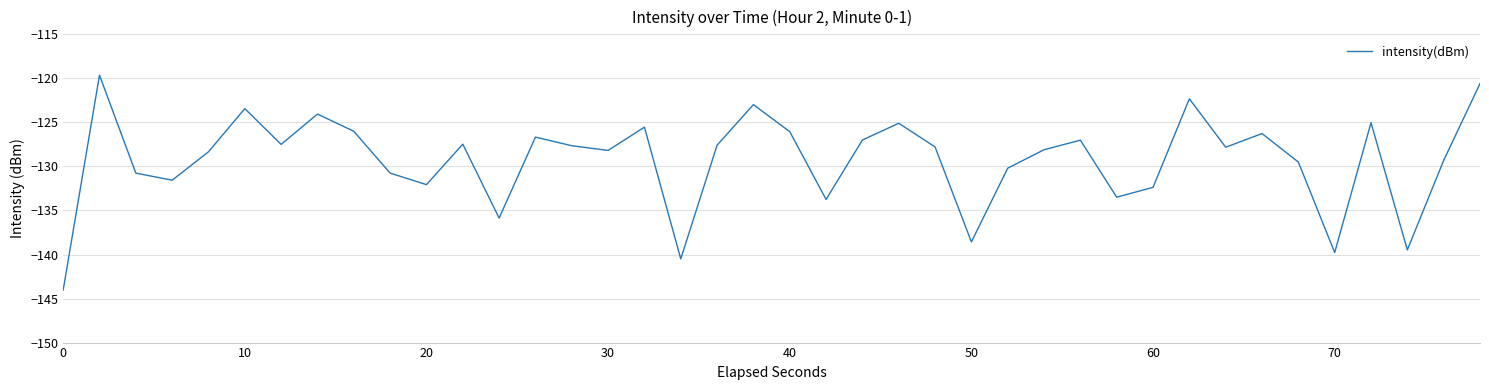

What is the difference between the maximum and minimum values?

24.4